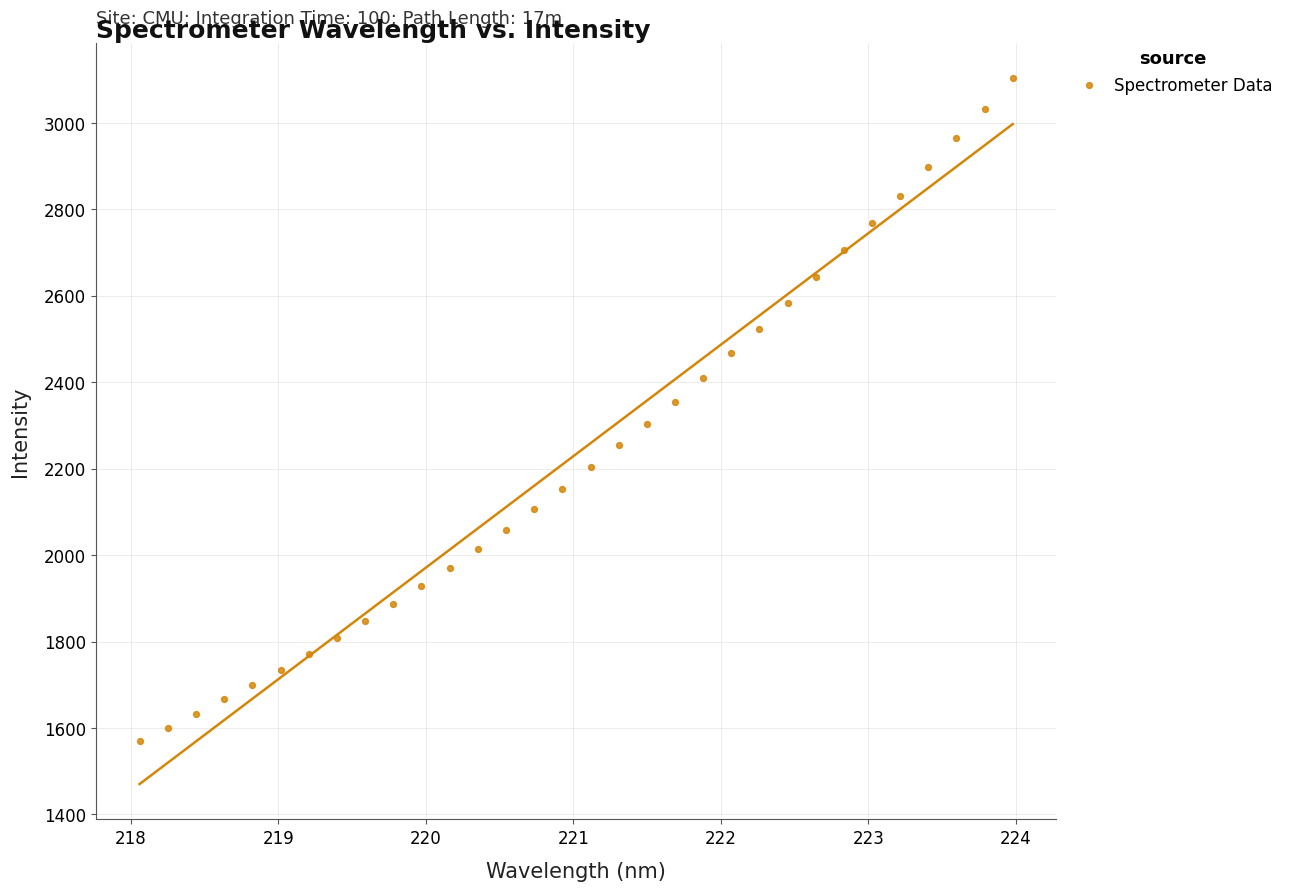

What is the range of X values (max minus min)?

5.9